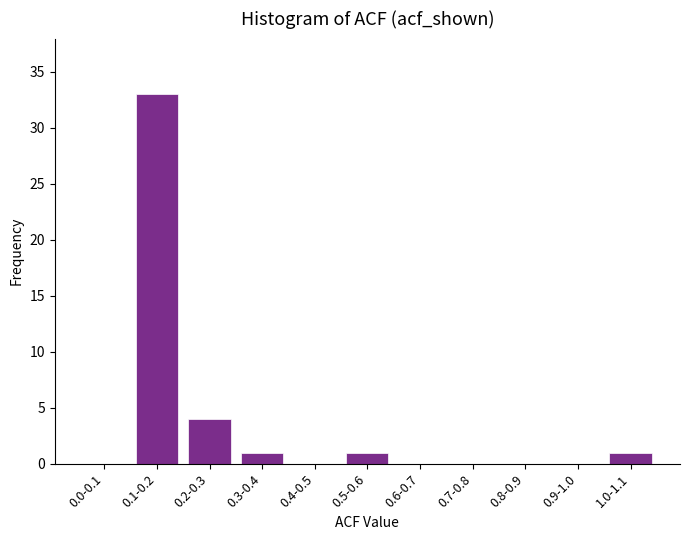

Reading left to right, extract all data points from this chart.

0.0-0.1=0	0.1-0.2=33	0.2-0.3=4	0.3-0.4=1	0.4-0.5=0	0.5-0.6=1	0.6-0.7=0	0.7-0.8=0	0.8-0.9=0	0.9-1.0=0	1.0-1.1=1